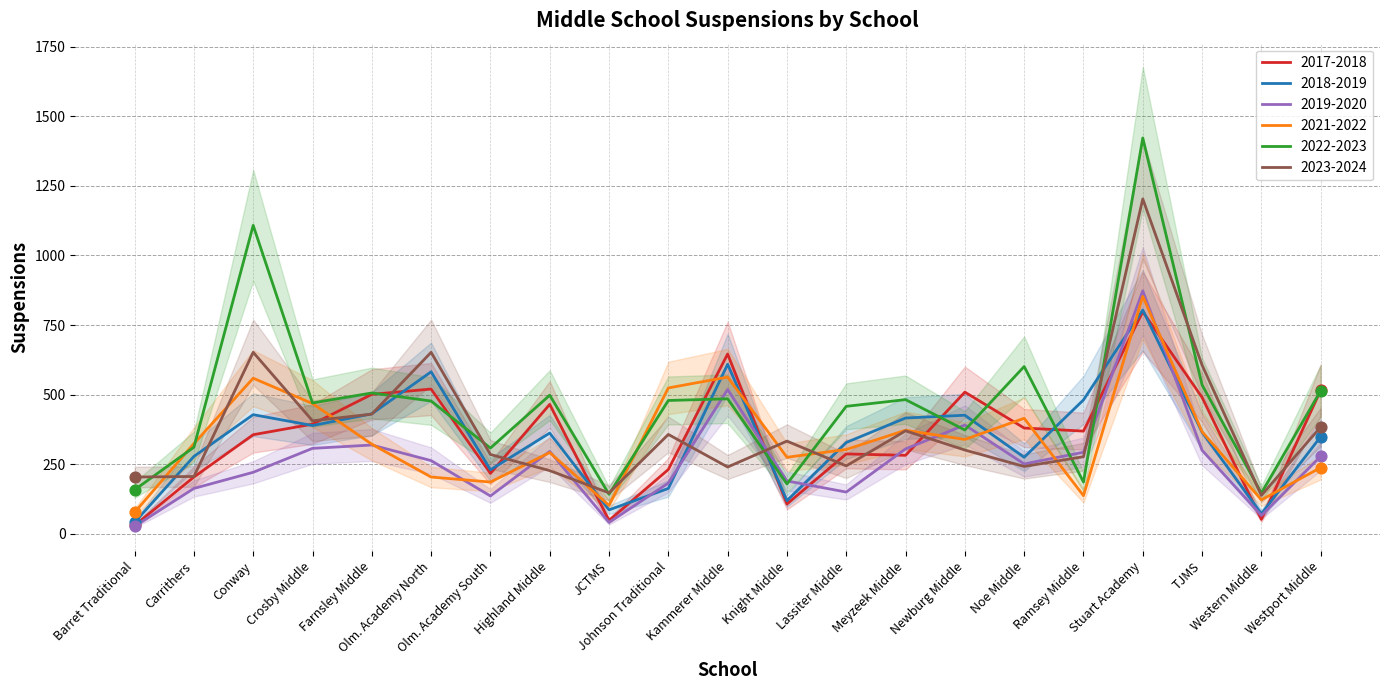

Which series has the largest total across all categories?

2022-2023